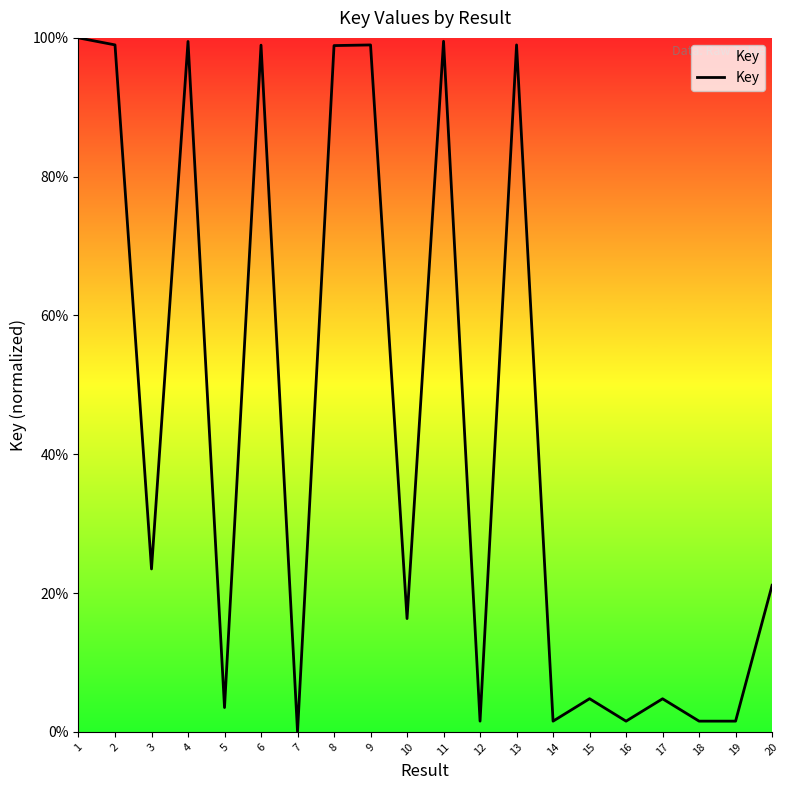

True or false: the data shows 99.0 at 2.

True